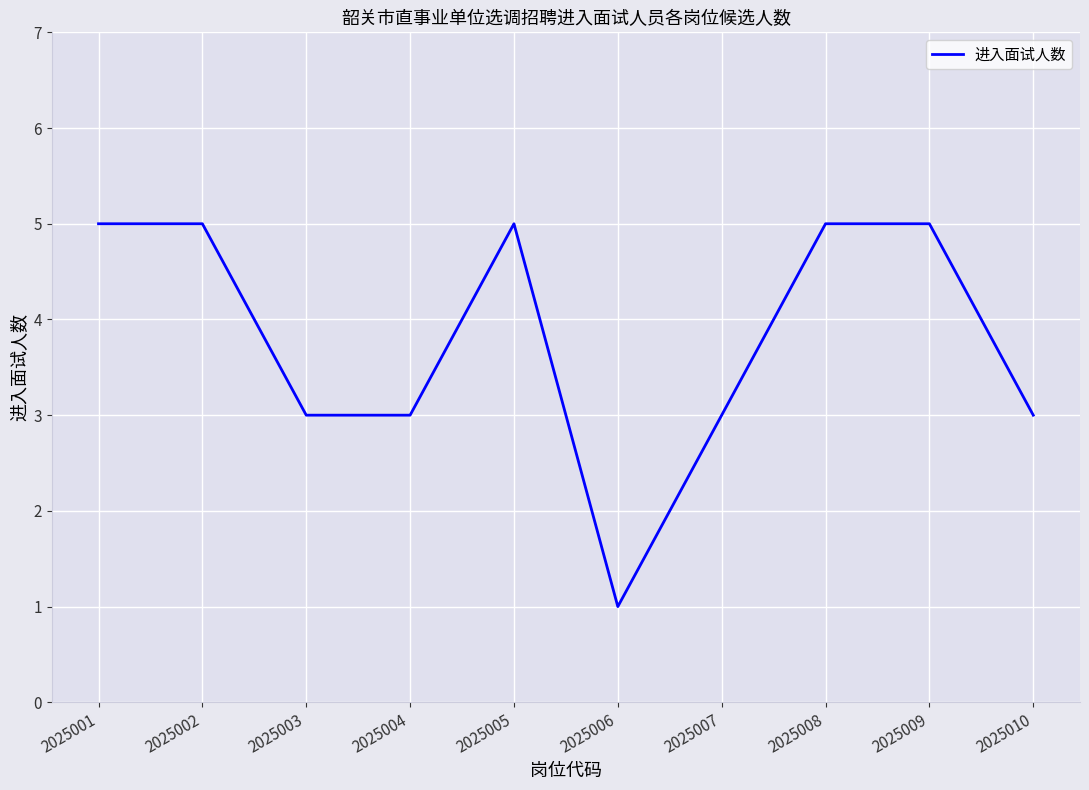

True or false: the data shows 5 at 2025008.

True